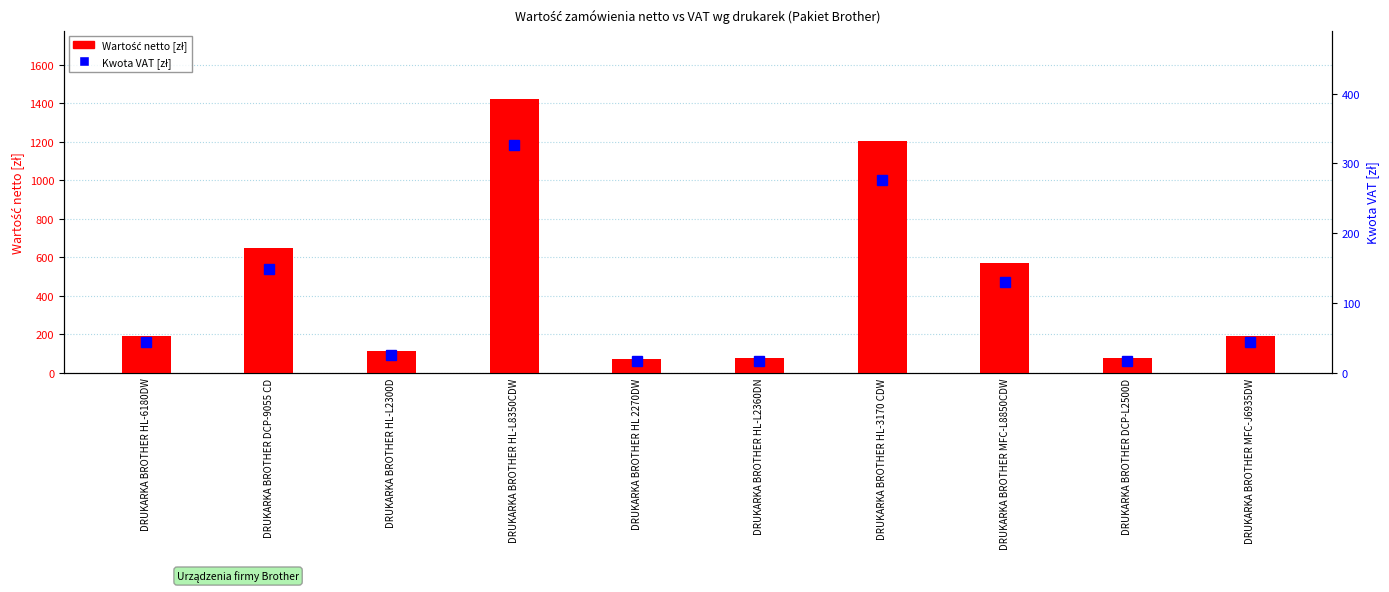

Reading left to right, transcribe all the data shown in this chart.

Wartość netto [zł]: DRUKARKA BROTHER HL-6180DW=192.0	DRUKARKA BROTHER DCP-9055 CD=648.0	DRUKARKA BROTHER HL-L2300D=111.0	DRUKARKA BROTHER HL-L8350CDW=1420.0	DRUKARKA BROTHER HL 2270DW=70.0	DRUKARKA BROTHER HL-L2360DN=74.0	DRUKARKA BROTHER HL-3170 CDW=1204.0	DRUKARKA BROTHER MFC-L8850CDW=568.0	DRUKARKA BROTHER DCP-L2500D=74.0	DRUKARKA BROTHER MFC-J6935DW=192.0
Kwota VAT [zł]: DRUKARKA BROTHER HL-6180DW=44.2	DRUKARKA BROTHER DCP-9055 CD=149.1	DRUKARKA BROTHER HL-L2300D=25.5	DRUKARKA BROTHER HL-L8350CDW=326.6	DRUKARKA BROTHER HL 2270DW=16.1	DRUKARKA BROTHER HL-L2360DN=17.0	DRUKARKA BROTHER HL-3170 CDW=276.9	DRUKARKA BROTHER MFC-L8850CDW=130.6	DRUKARKA BROTHER DCP-L2500D=17.0	DRUKARKA BROTHER MFC-J6935DW=44.2